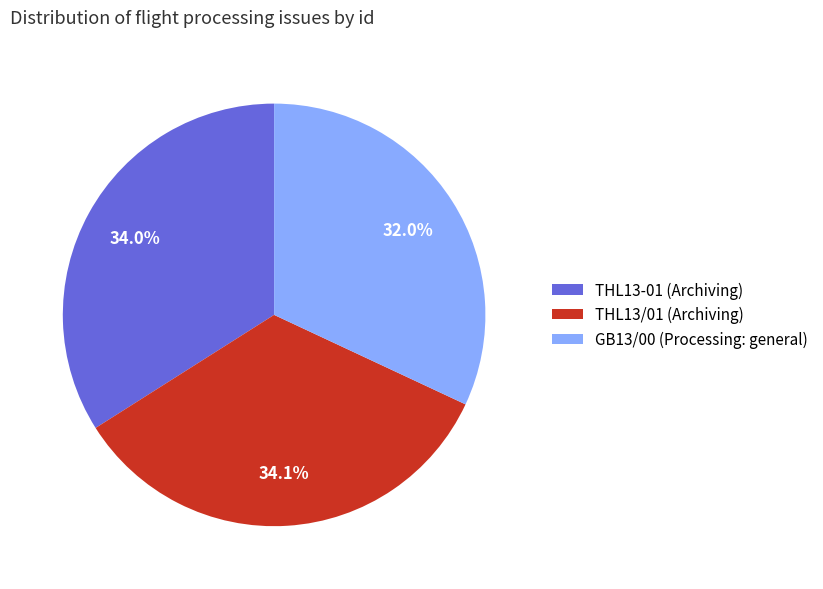

Count the number of slices in the pie.

3